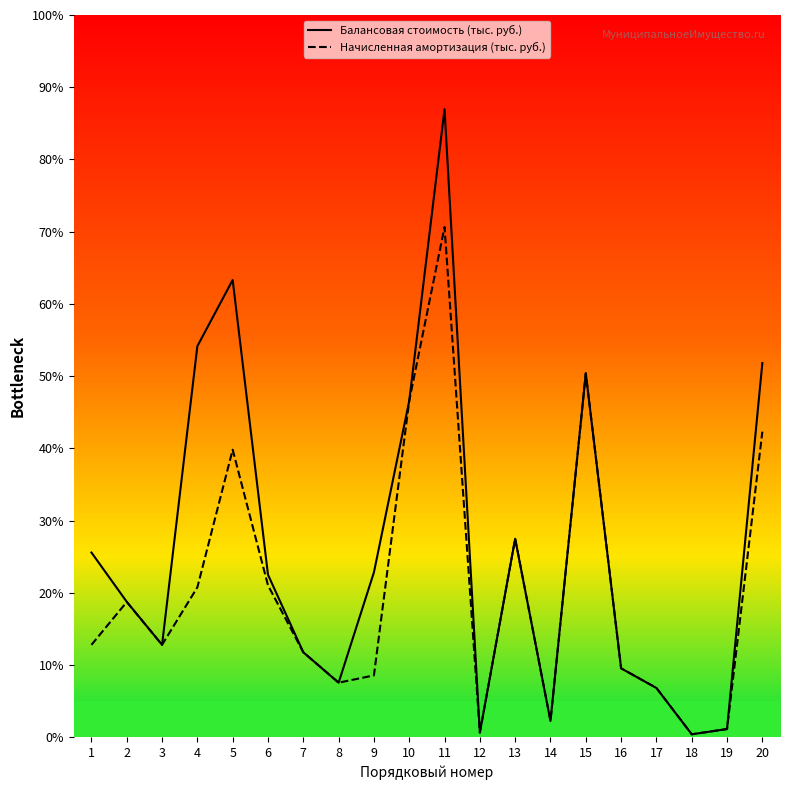

List the series in order of their overall mean, highest first.

Балансовая стоимость (тыс. руб.), Начисленная амортизация (тыс. руб.)